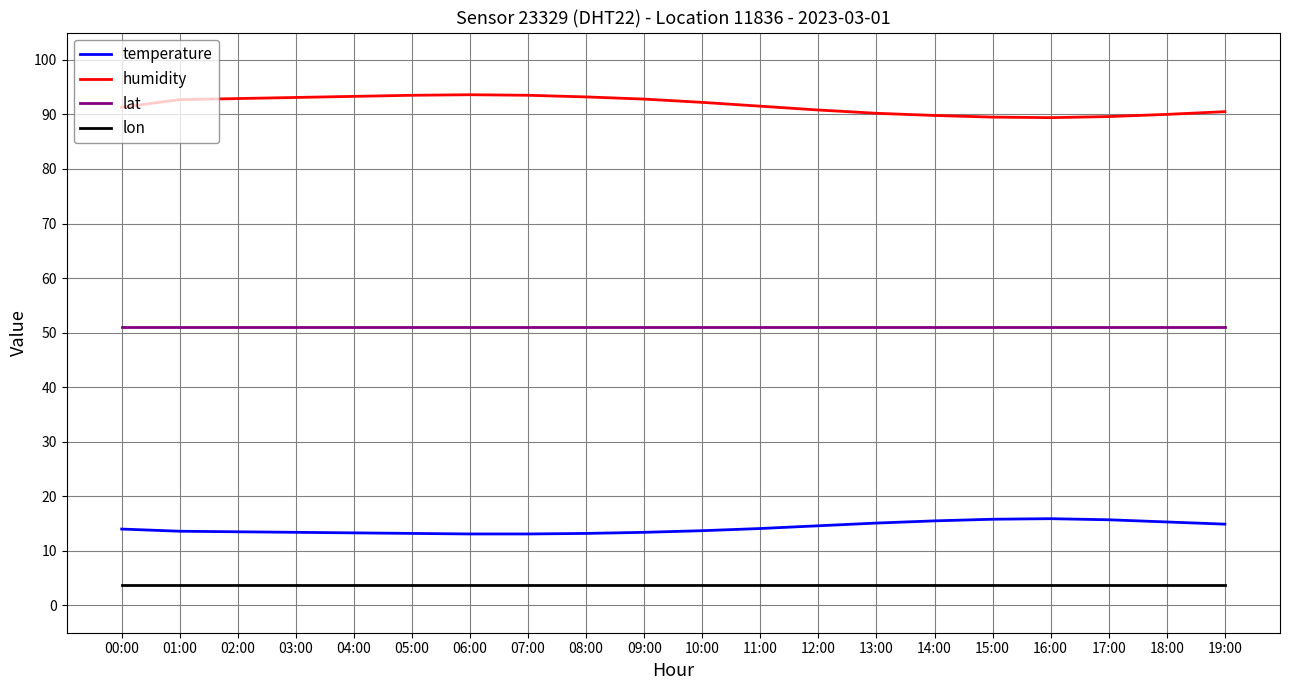

What is the maximum value shown in the chart?

93.6